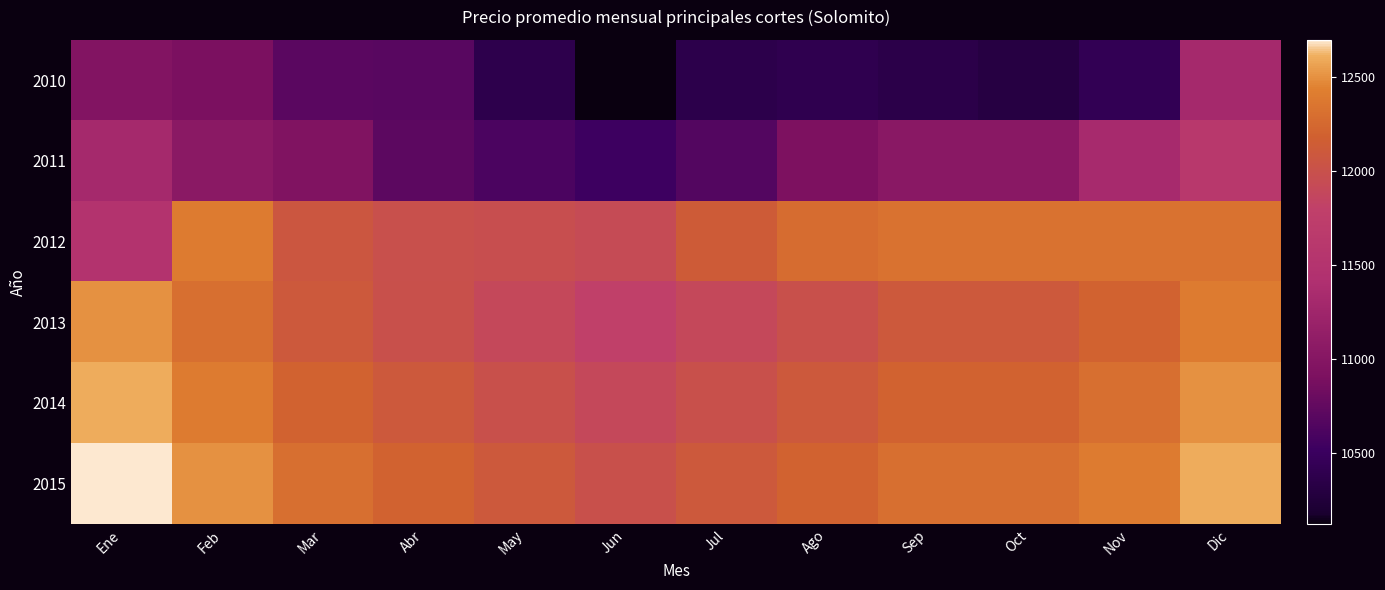

Reading left to right, transcribe all the data shown in this chart.

2010: Ene=10970	Feb=10900	Mar=10700	Abr=10690	May=10380	Jun=10120	Jul=10370	Ago=10400	Sep=10360	Oct=10310	Nov=10430	Dic=11300
2011: Ene=11300	Feb=11040	Mar=10950	Abr=10710	May=10610	Jun=10530	Jul=10660	Ago=10920	Sep=11030	Oct=11030	Nov=11320	Dic=11630
2012: Ene=11510	Feb=12400	Mar=12070	Abr=11990	May=11970	Jun=11930	Jul=12130	Ago=12280	Sep=12330	Oct=12330	Nov=12330	Dic=12330
2013: Ene=12500	Feb=12300	Mar=12100	Abr=12000	May=11900	Jun=11800	Jul=11900	Ago=12000	Sep=12100	Oct=12100	Nov=12200	Dic=12400
2014: Ene=12600	Feb=12400	Mar=12200	Abr=12100	May=12000	Jun=11900	Jul=12000	Ago=12100	Sep=12200	Oct=12200	Nov=12300	Dic=12500
2015: Ene=12700	Feb=12500	Mar=12300	Abr=12200	May=12100	Jun=12000	Jul=12100	Ago=12200	Sep=12300	Oct=12300	Nov=12400	Dic=12600